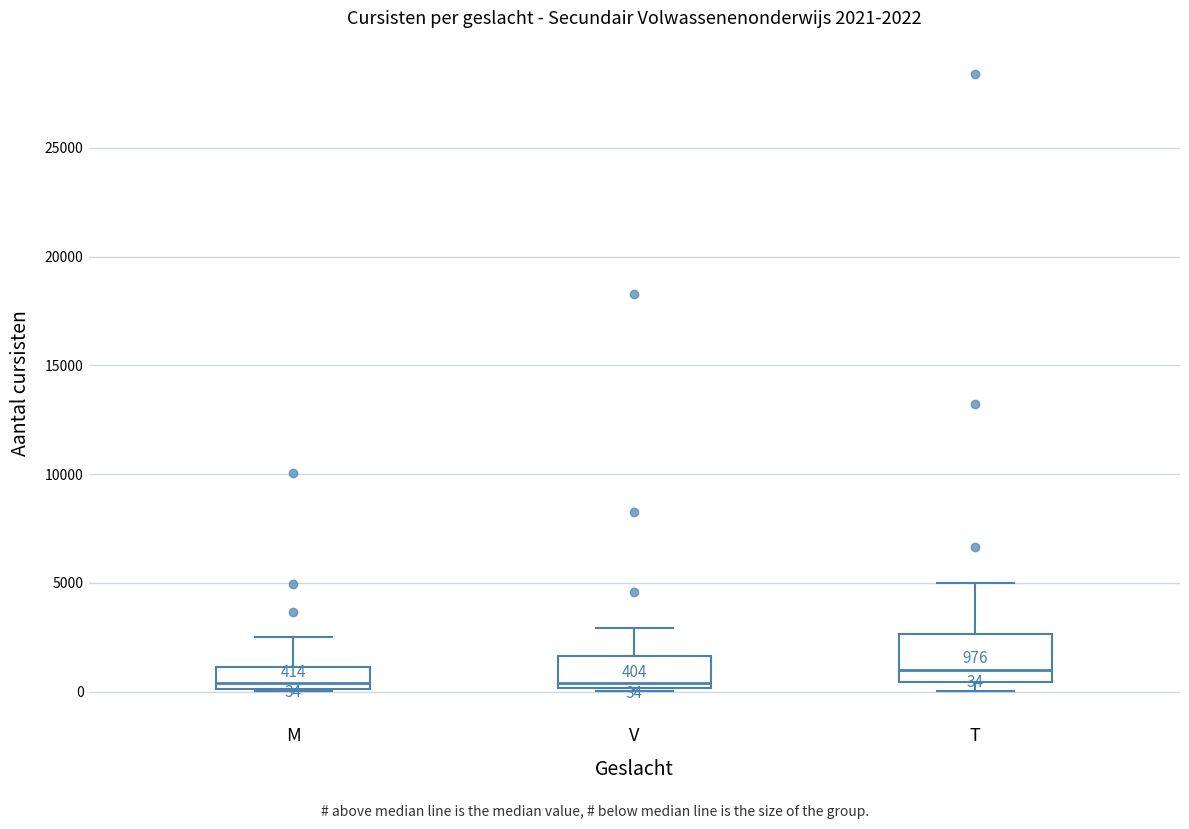

Which box is the tallest, from its lower edge to its upper edge?

T